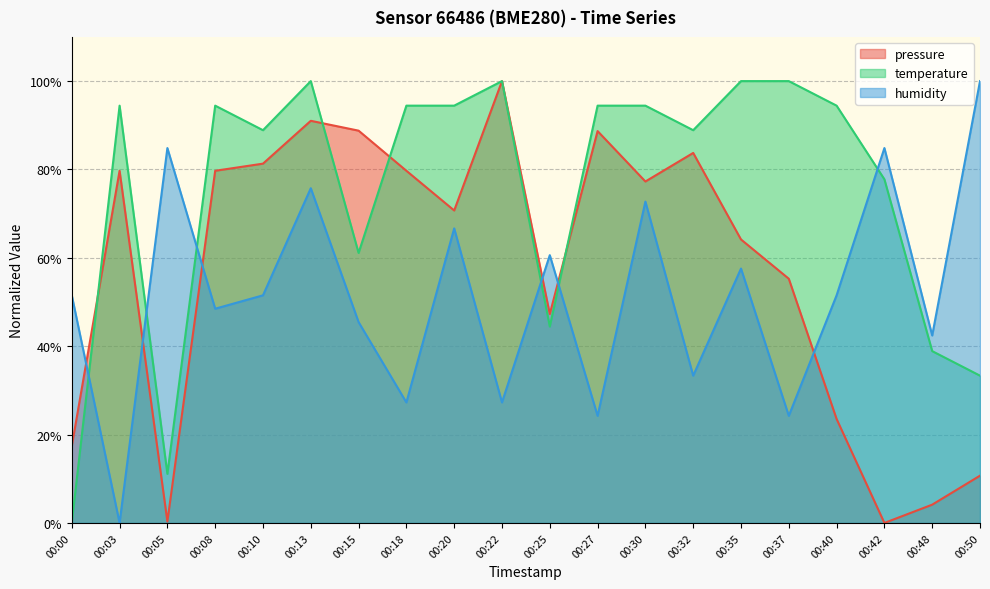

What is the difference between the pressure values at 00:08 and 00:13?

0.1